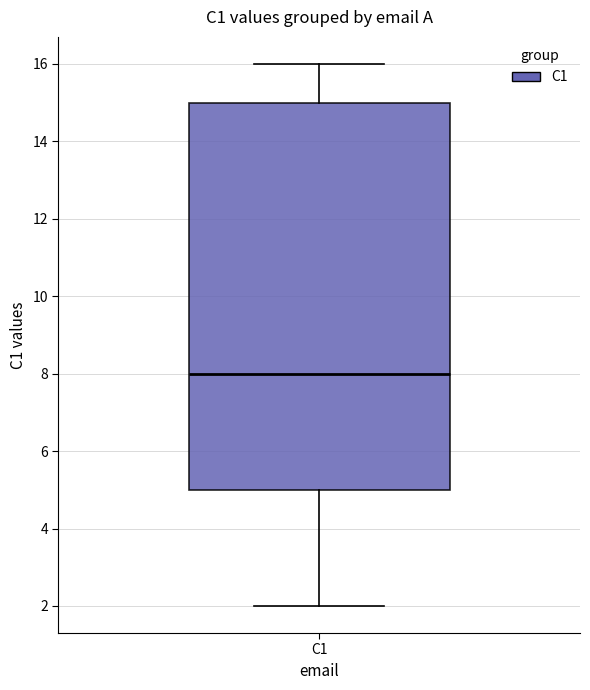

Transcribe this box plot: give where the median line is, the range the box spans, and where the two whiskers end, as read against the y-axis. The values are not printed on the chart, so give them approximately, as read against the axis.

median 8, box 5 to 15, whiskers 2 to 16